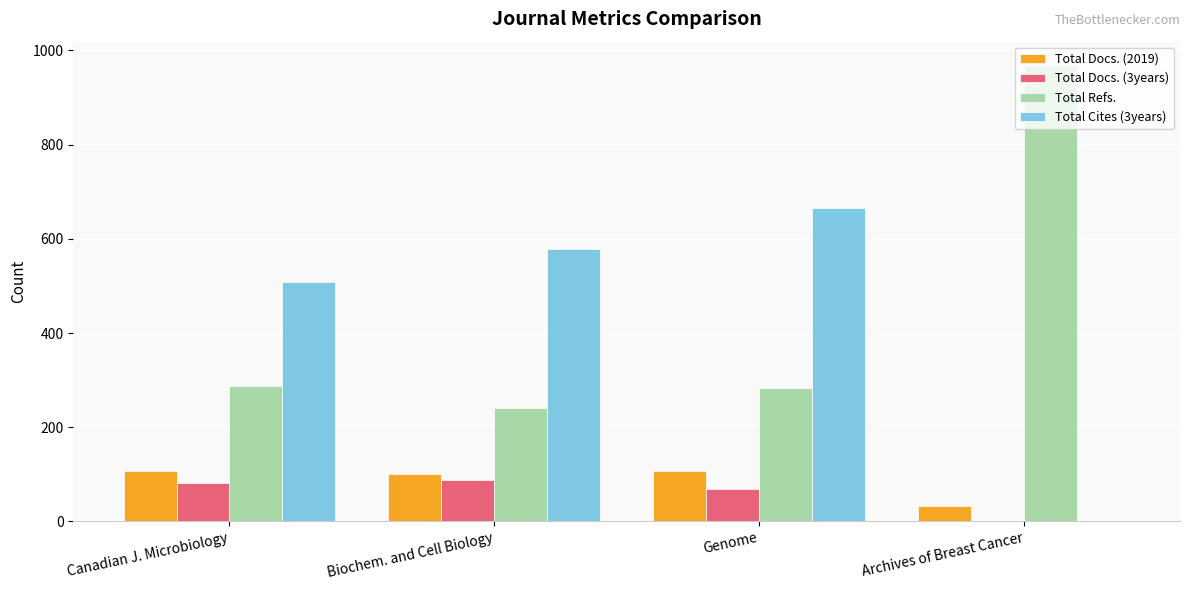

Between Biochem. and Cell Biology and Archives of Breast Cancer, which series saw the biggest shift?

Total Refs.